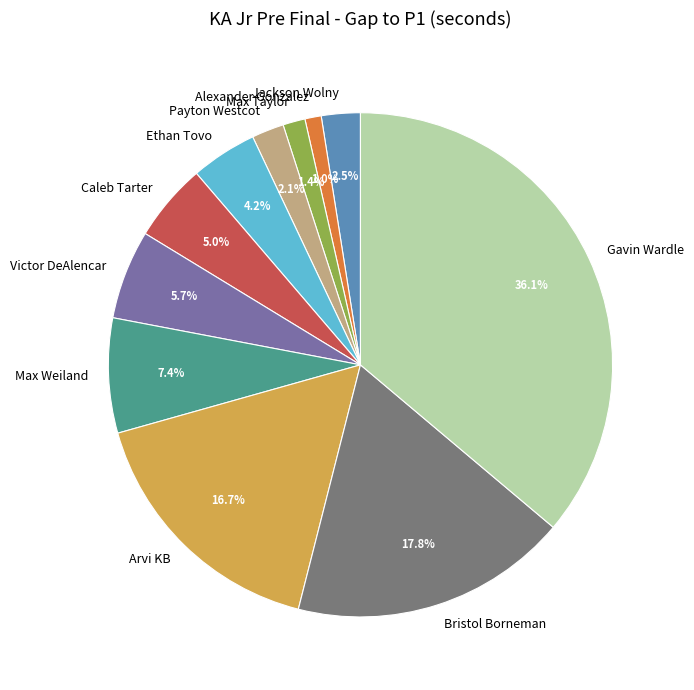

The Arvi KB slice represents 17% of the pie. True or false?

True